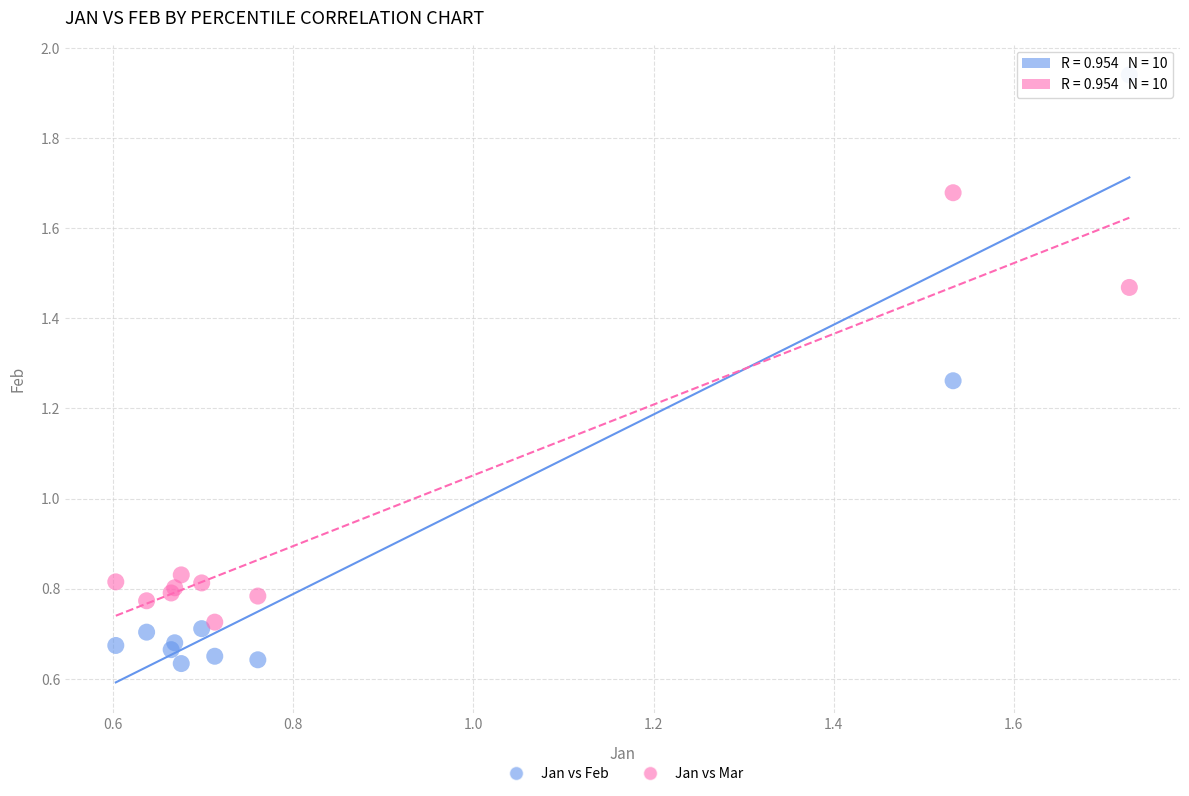

What is the X range (max minus min) for the scatter plot?

1.1